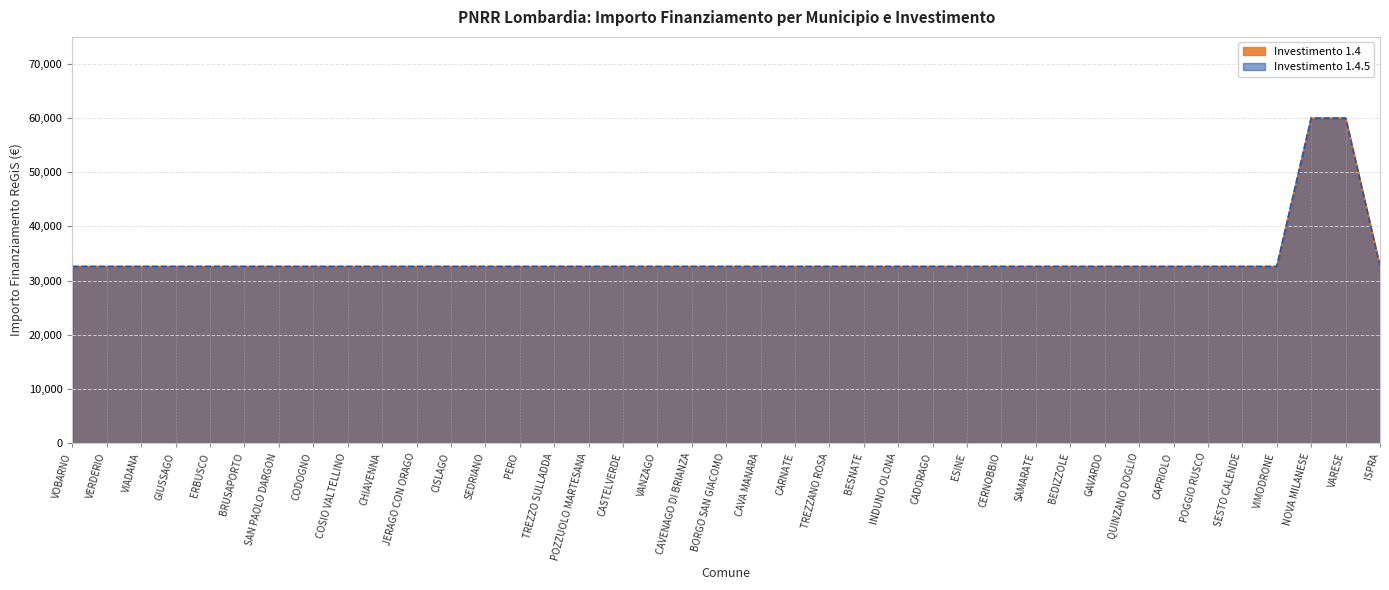

What is the smallest value displayed?

32589